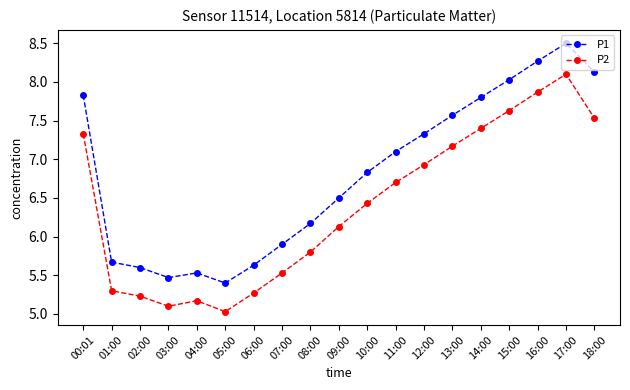

Is this an area chart (filled region under the line)?

No